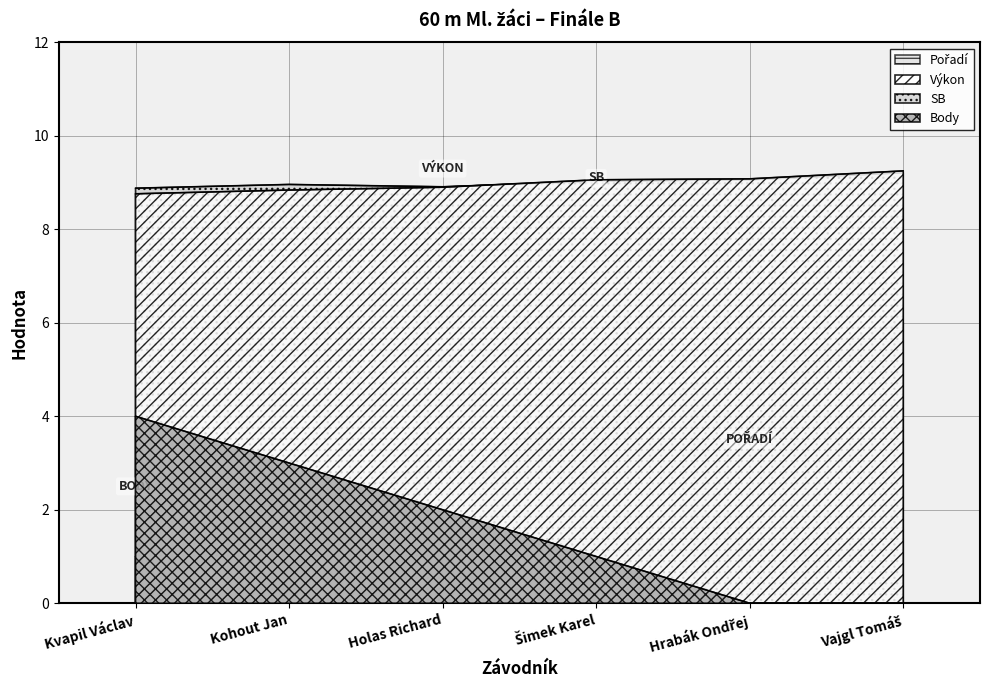

Read the Body value at Kvapil Václav.

4.0